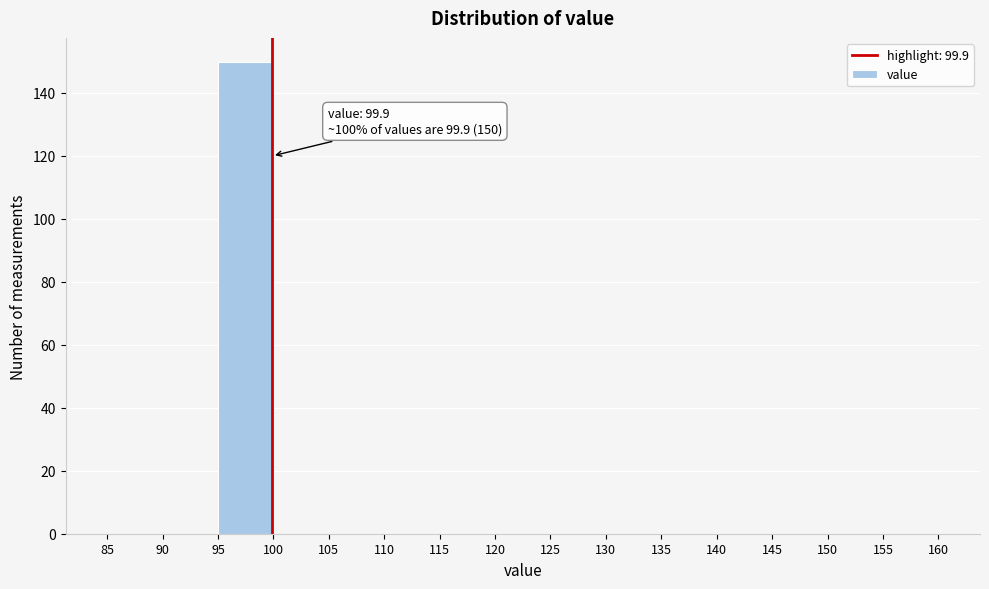

Over which range of the x-axis is the bar tallest?

95 to 100